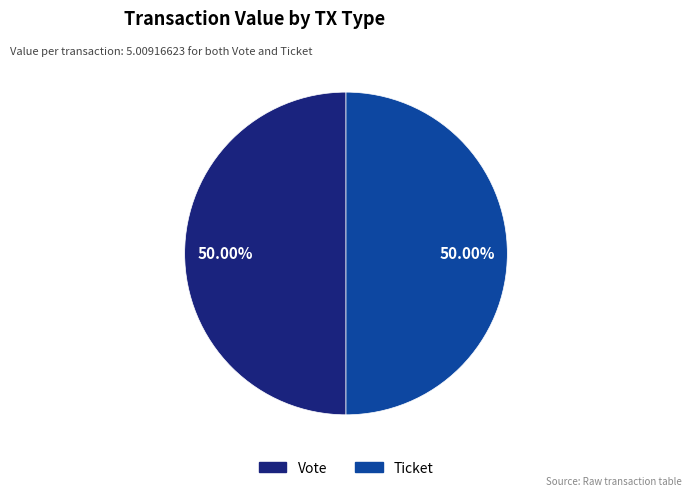

Is the sum of Vote and Ticket greater than half?

Yes